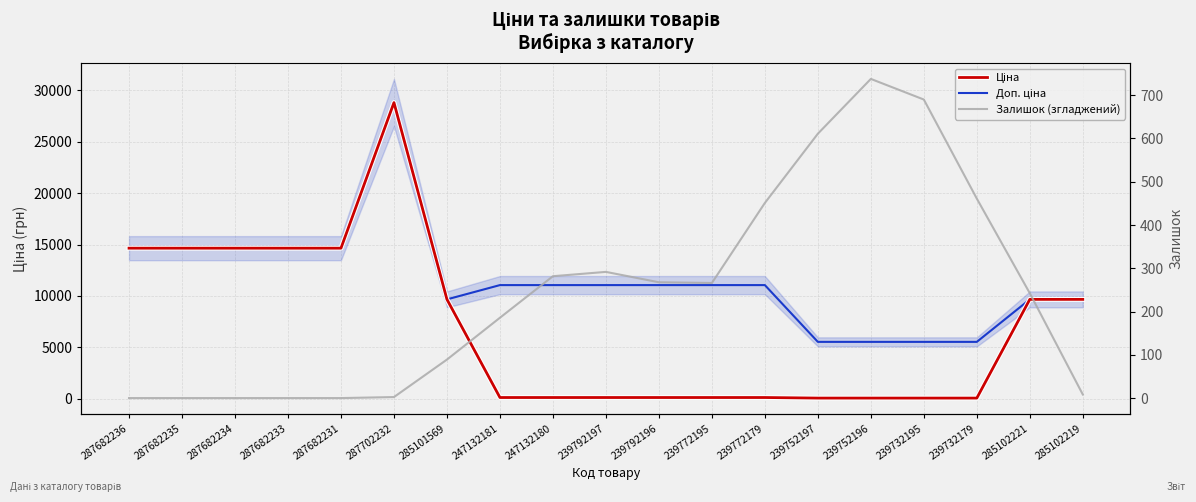

Which series has the largest range (max minus min)?

Ціна